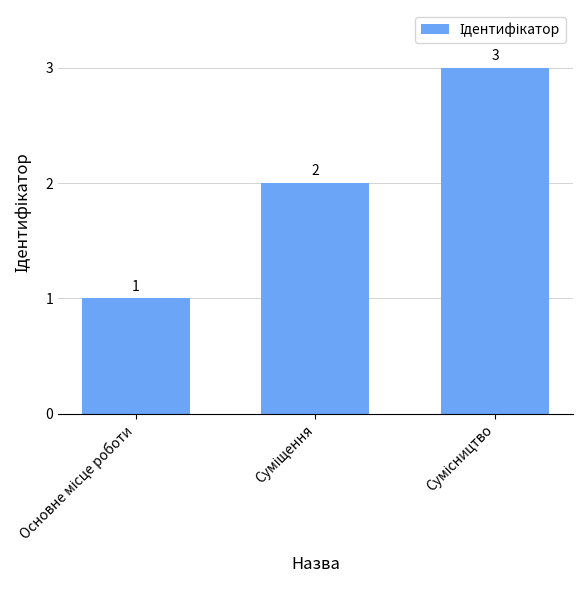

What is the sum of all values?

6